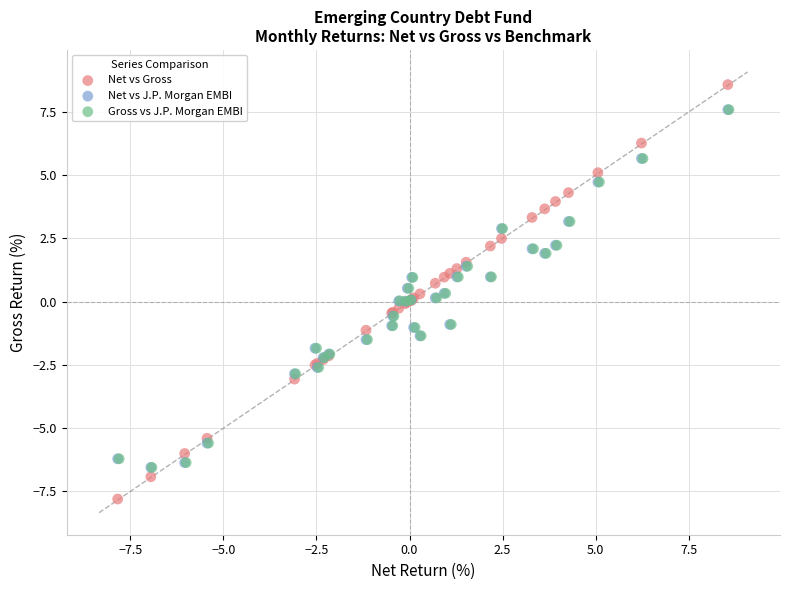

Which series contains the lowest Y value?

Net vs Gross